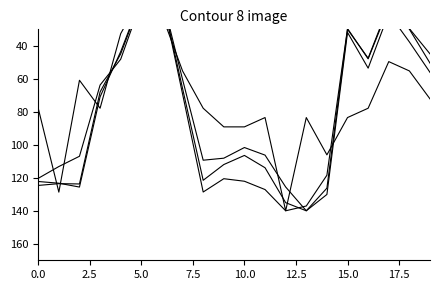

Which label corresponds to the smallest value in the chart?

5.0